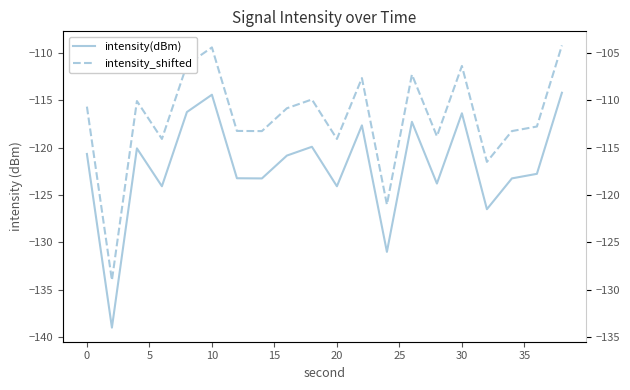

Is it true that intensity(dBm) equals -41.9 at 40?

False